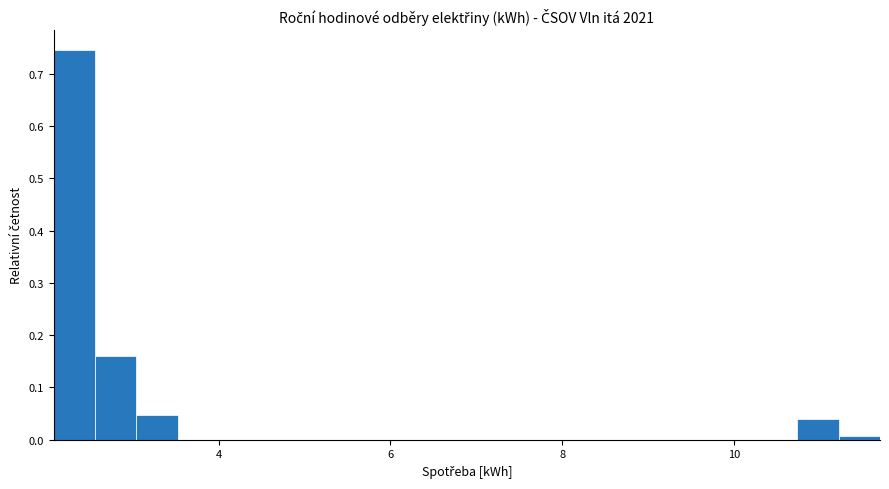

Around what value on the x-axis is the tallest bar? Give the approximate position of its centre, as read against the axis.

2.4